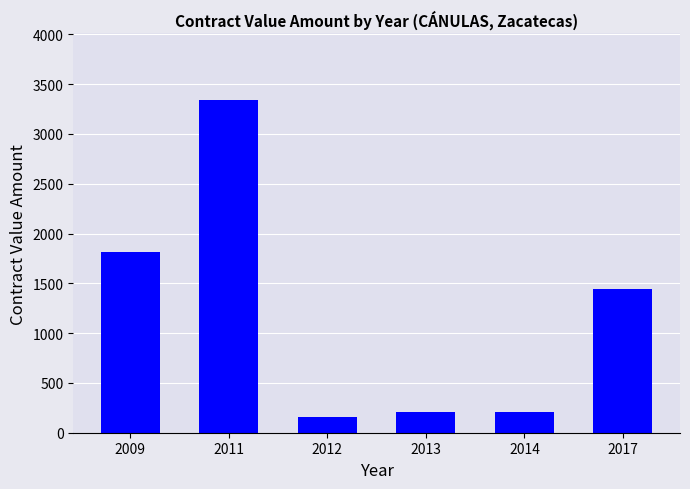

Is it true that the value at 2012 is 156.6?

True